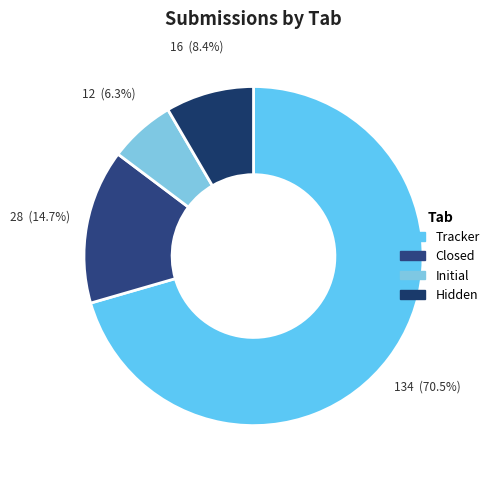

Which slice is the largest?

Tracker